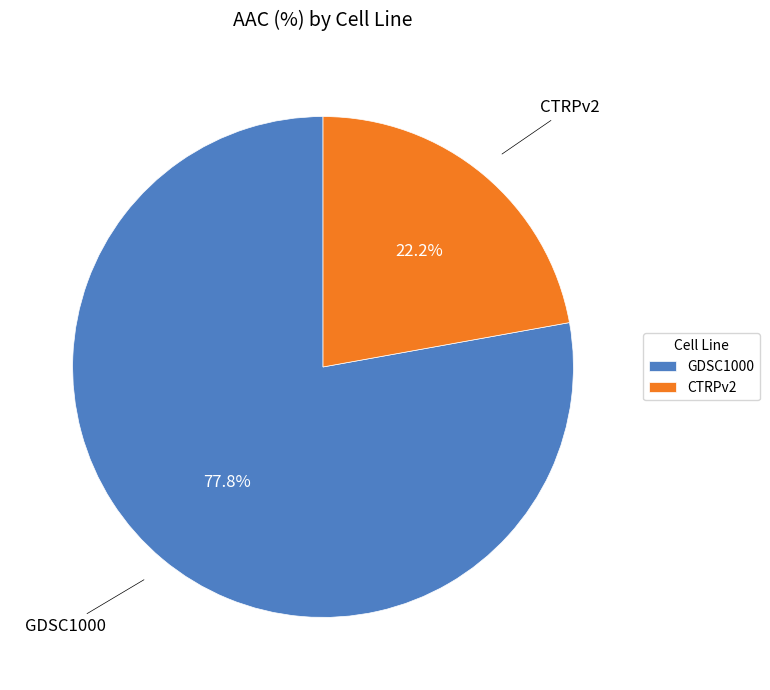

Which has a higher value, GDSC1000 or CTRPv2?

GDSC1000